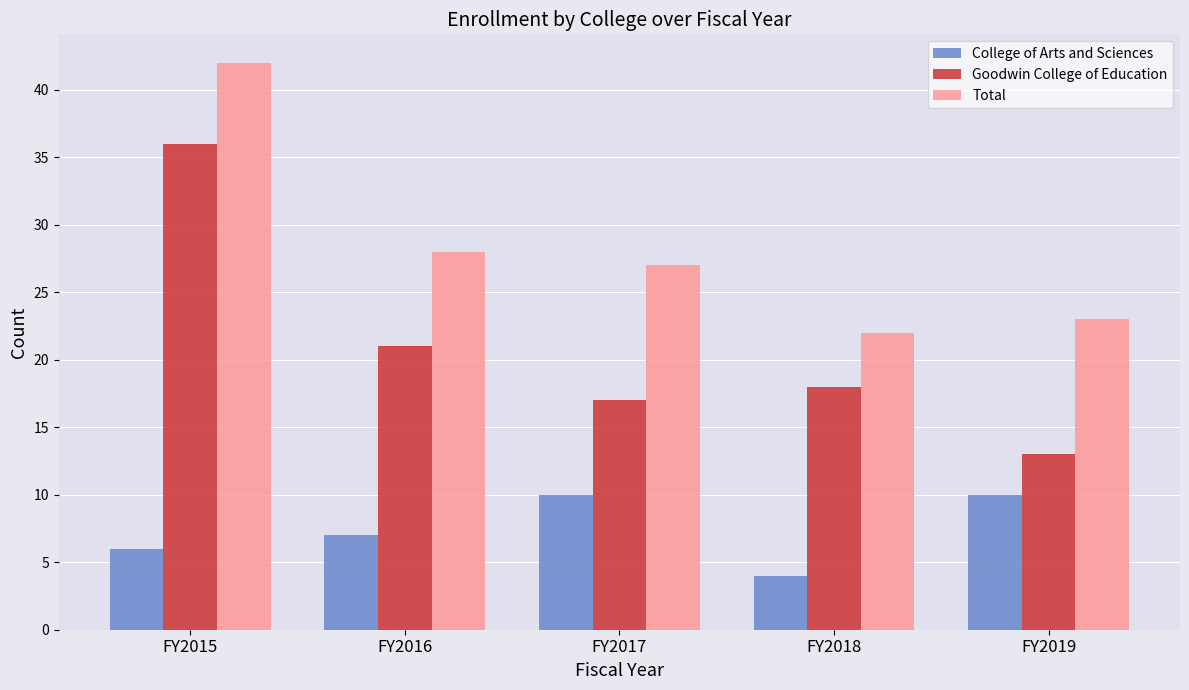

The value of College of Arts and Sciences at FY2018 is 4. True or false?

True